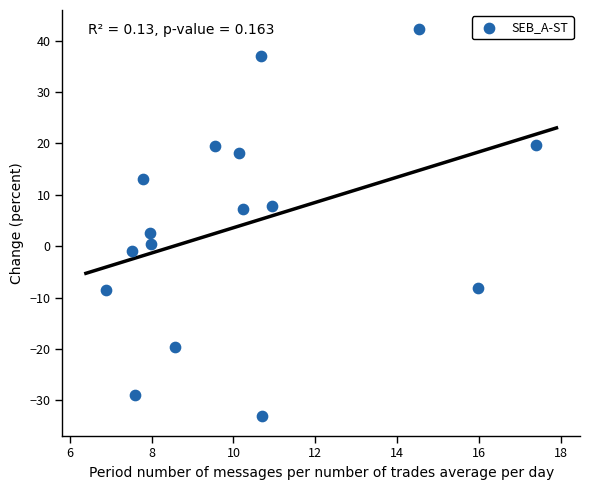

What is the range of X values (max minus min)?

10.5